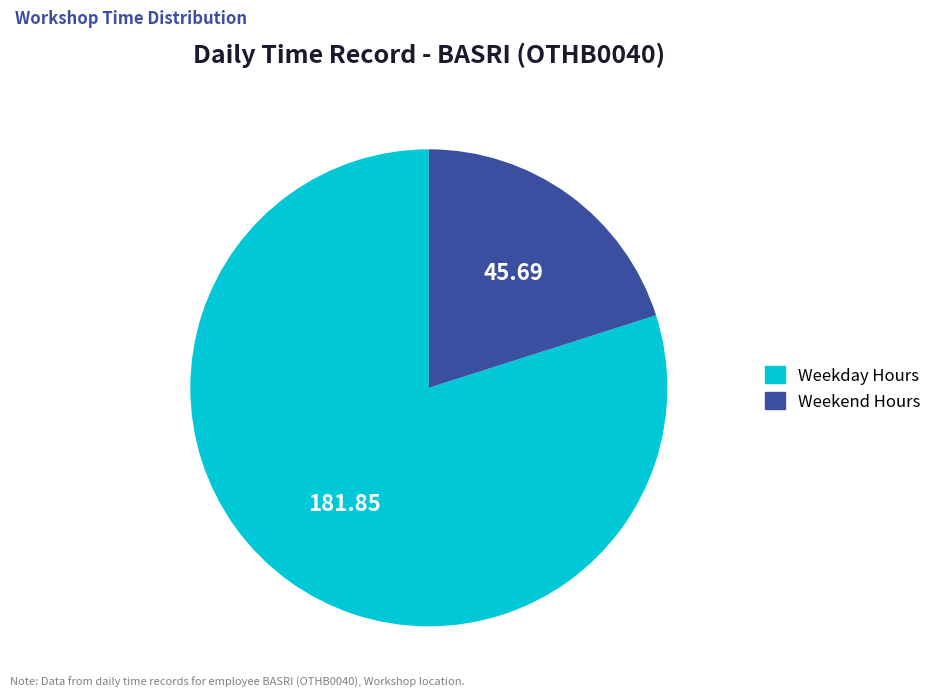

Is there a majority slice in this chart?

Yes